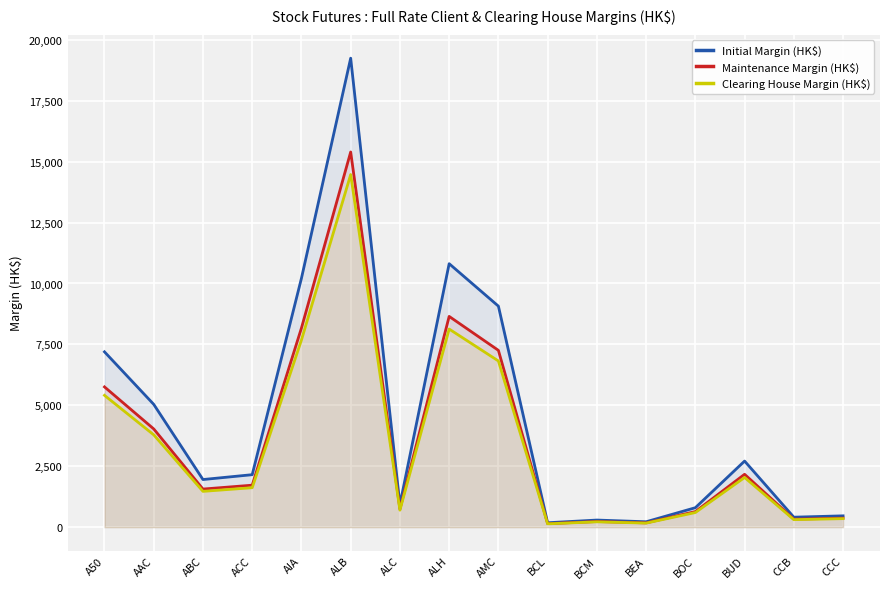

The Initial Margin (HK$) series shows 564 at ABC. True or false?

False